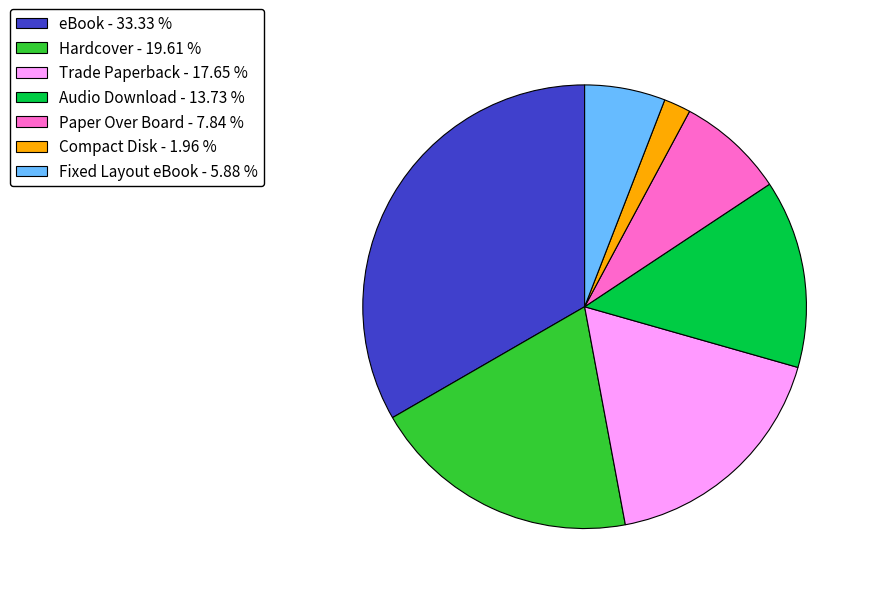

Between Fixed Layout eBook and eBook, which is larger?

eBook